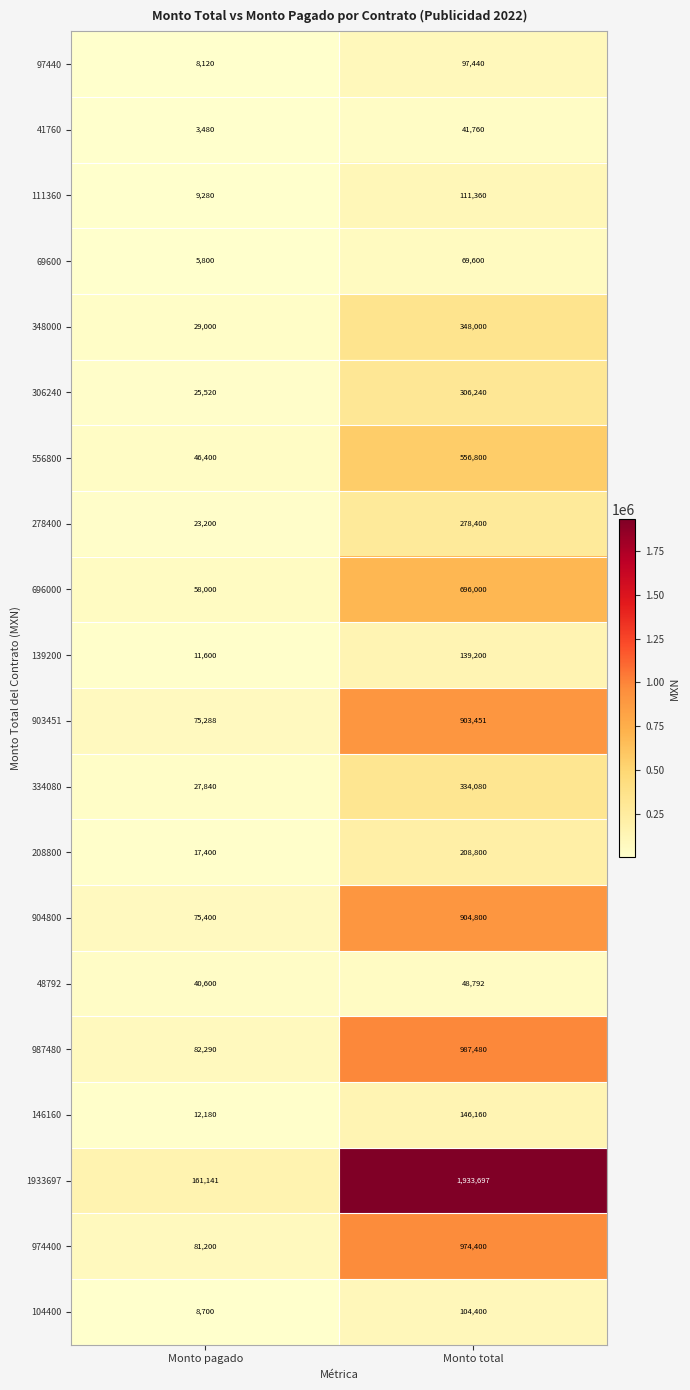

What is the sum of all 48792 values?

89392